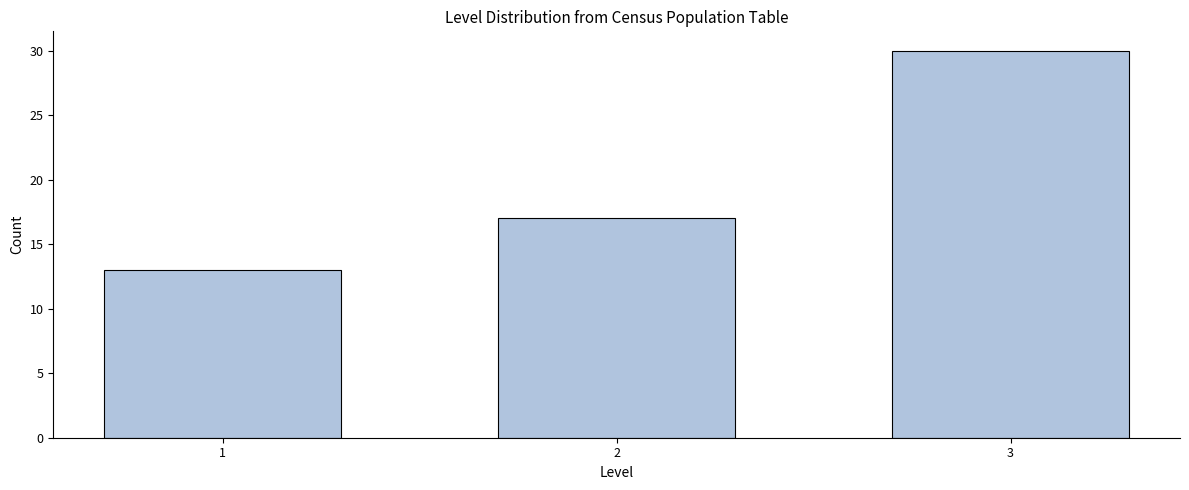

Reading left to right, list all the values displayed in this chart.

13	17	30